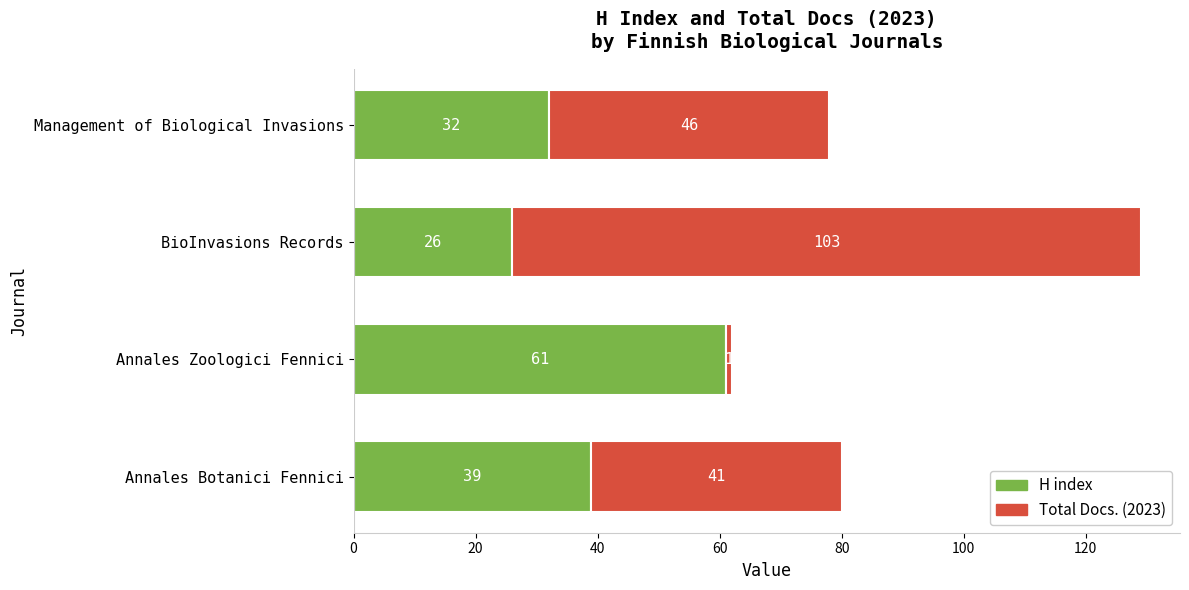

What value does the H index series have at BioInvasions Records, to the nearest 5?

25